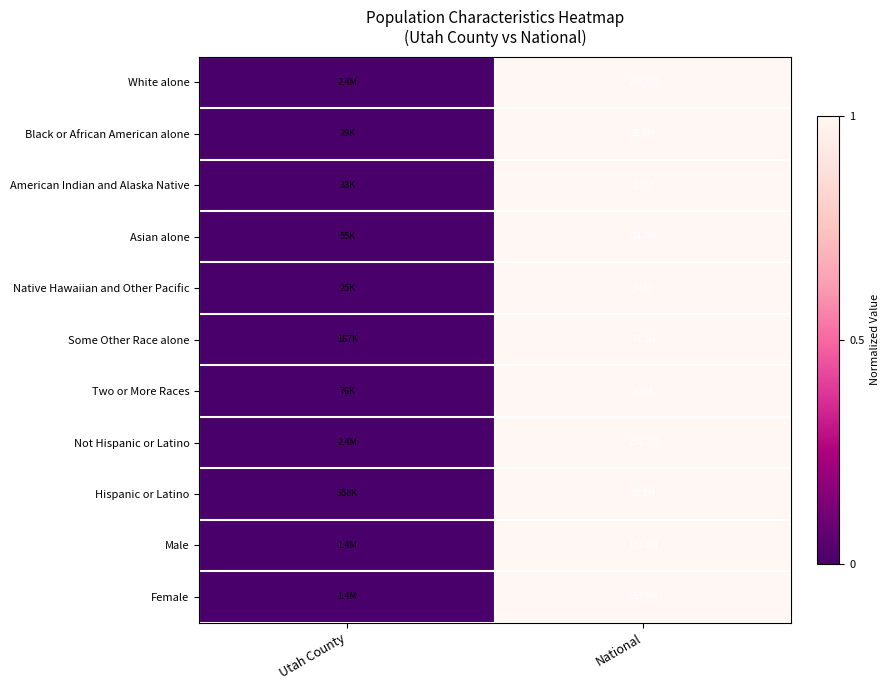

Reading left to right, transcribe all the data shown in this chart.

White alone: Utah County=0	National=1
Black or African American alone: Utah County=0	National=1
American Indian and Alaska Native: Utah County=0	National=1
Asian alone: Utah County=0	National=1
Native Hawaiian and Other Pacific: Utah County=0	National=1
Some Other Race alone: Utah County=0	National=1
Two or More Races: Utah County=0	National=1
Not Hispanic or Latino: Utah County=0	National=1
Hispanic or Latino: Utah County=0	National=1
Male: Utah County=0	National=1
Female: Utah County=0	National=1